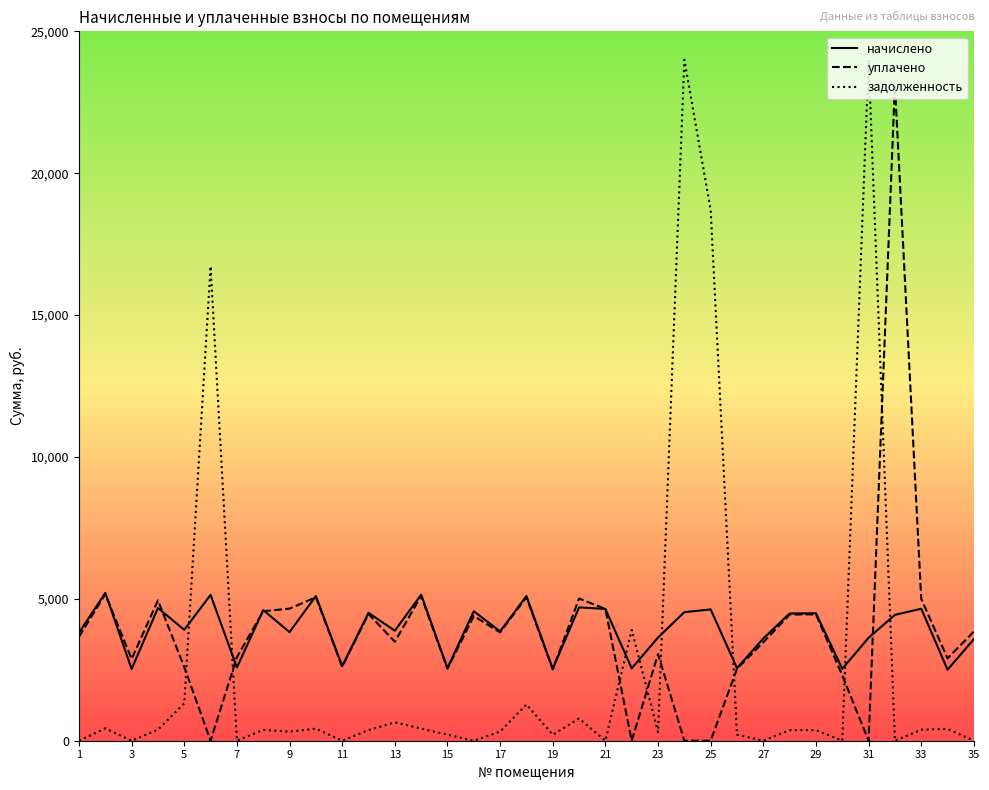

What is the lowest value of the начислено series?

2501.5